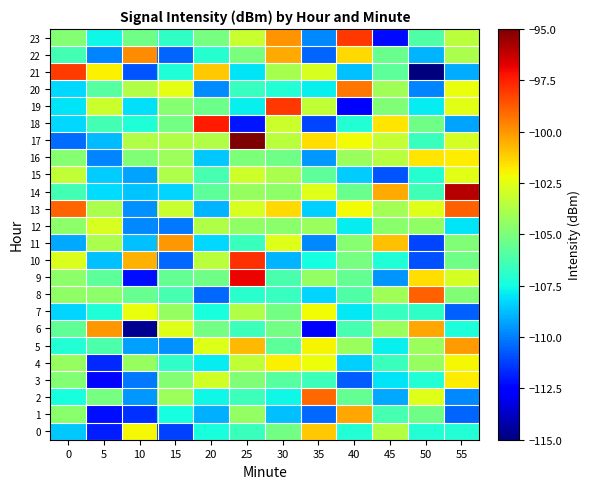

Between 5 and 55, which is larger?

55